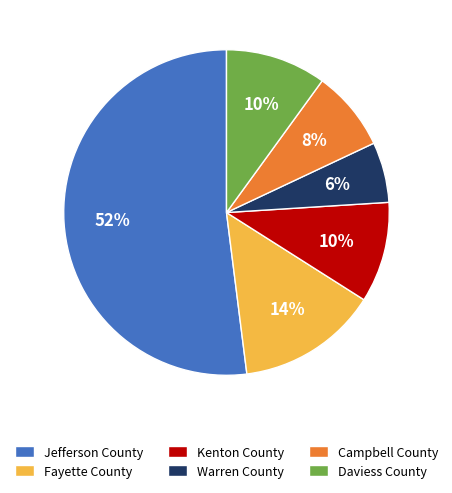

To the nearest percent, what portion does Kenton County represent?

10%